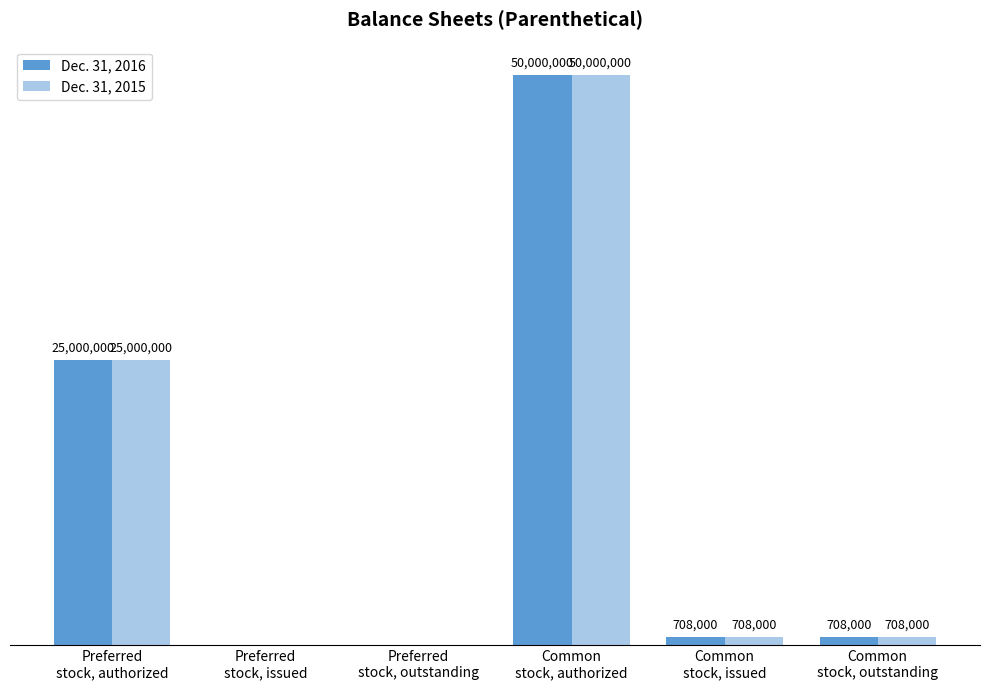

What are all the series names shown in the legend?

Dec. 31, 2016, Dec. 31, 2015